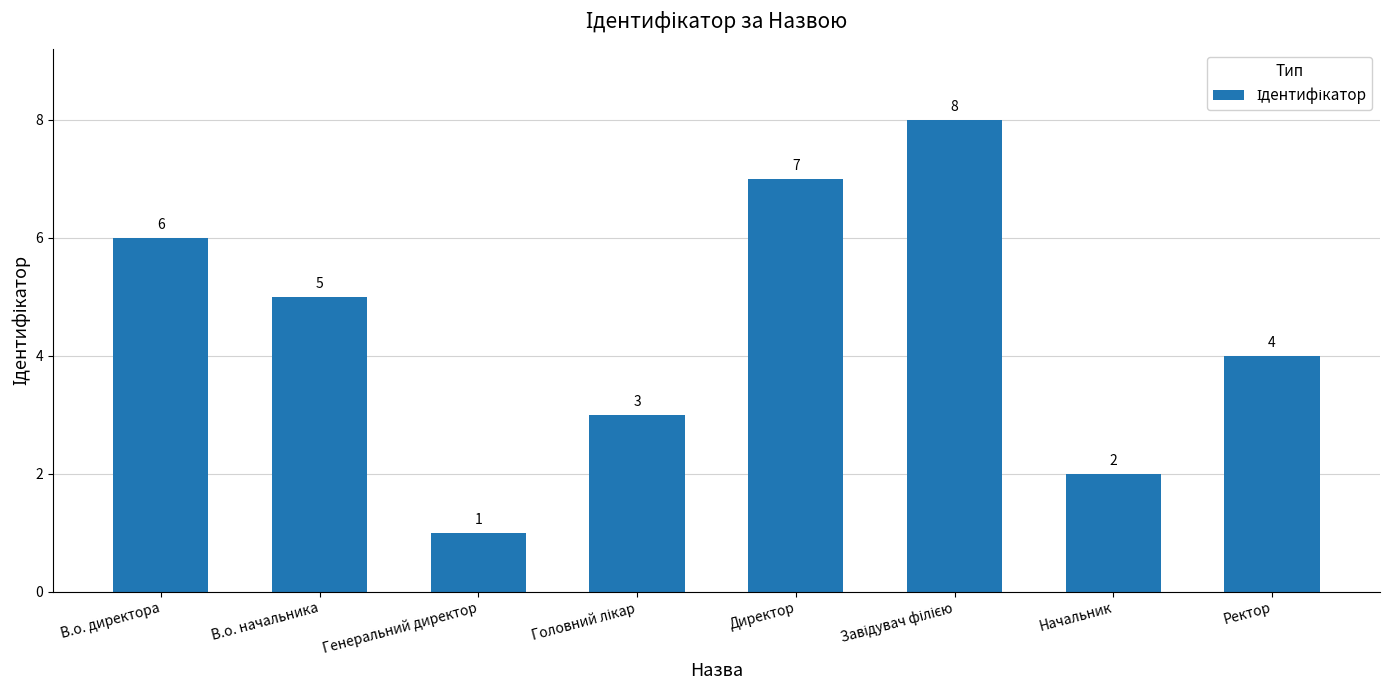

What is the difference between the maximum and minimum values?

7